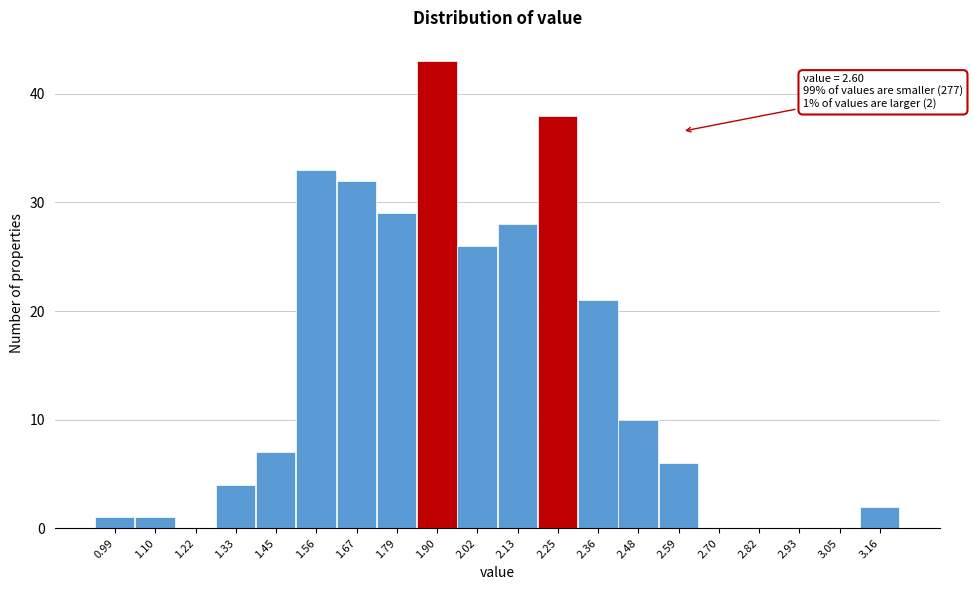

Over which range of the x-axis is the bar tallest?

1.84 to 1.96